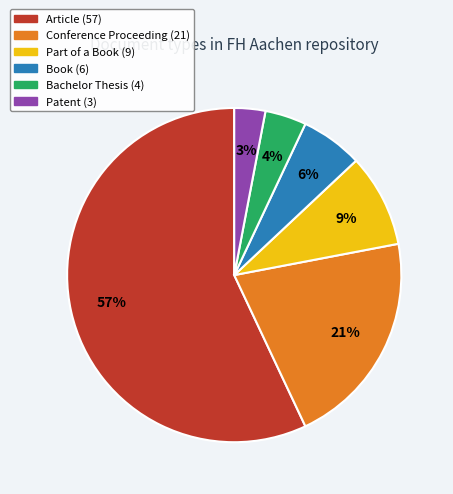

What is the smallest slice in the pie chart?

Patent